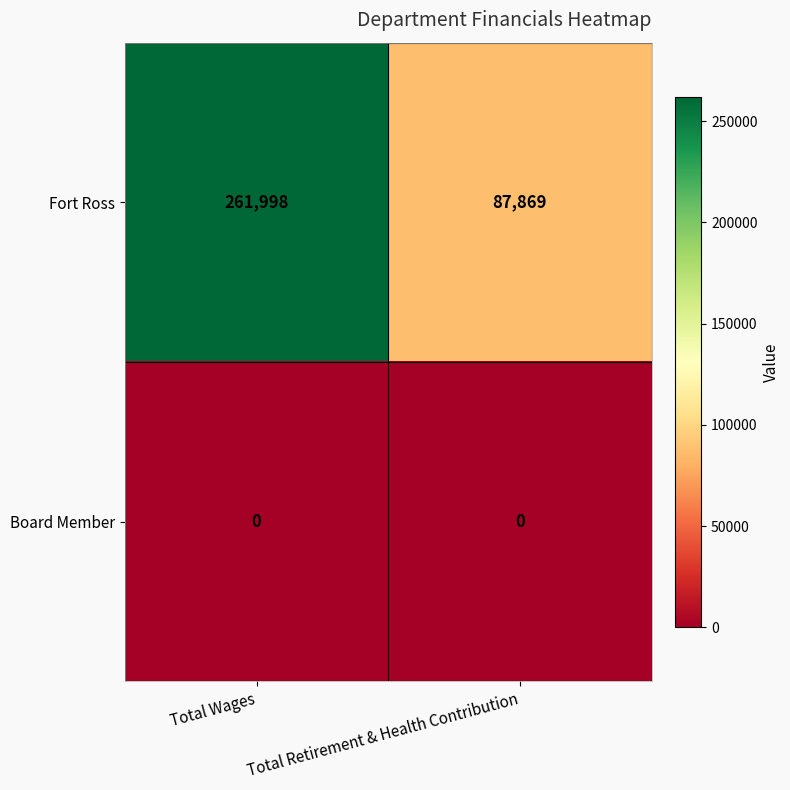

List the series in order of their peak value, highest first.

Fort Ross, Board Member